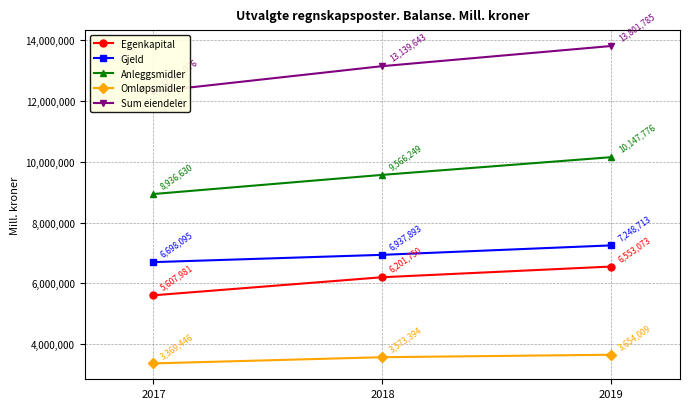

Which category has the highest value across all series?

2019